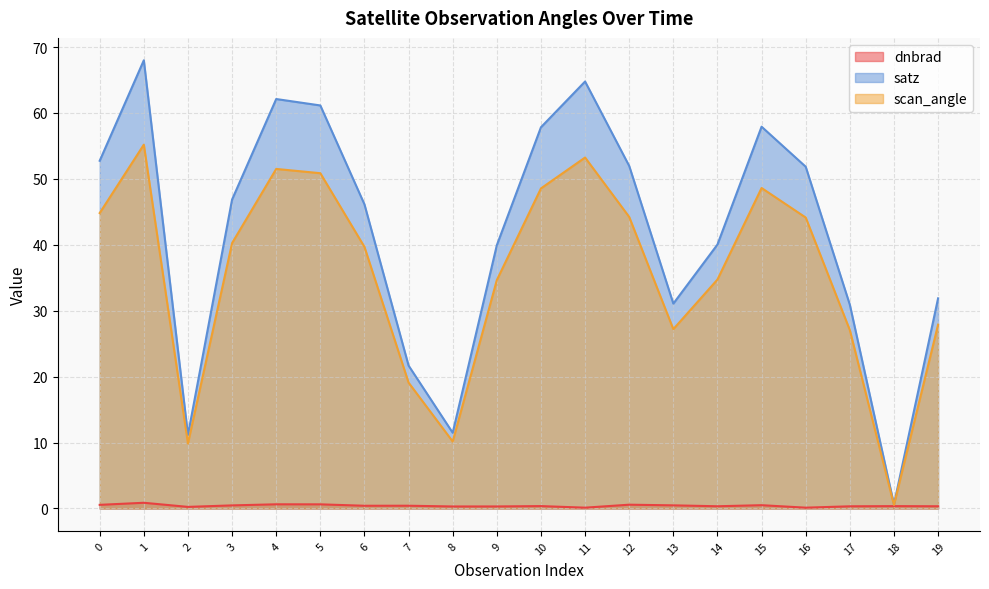

How many series are shown in this chart?

3